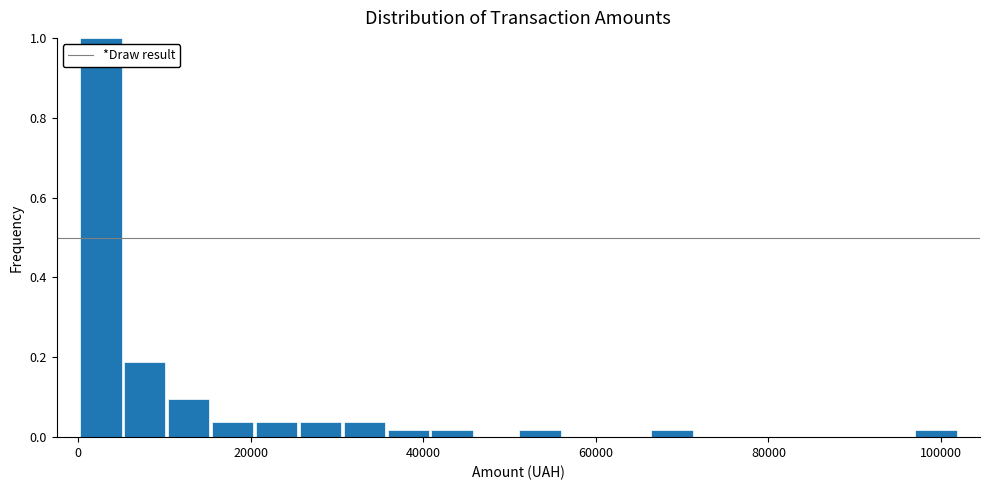

Around what value on the x-axis is the tallest bar? Give the approximate position of its centre, as read against the axis.

2000